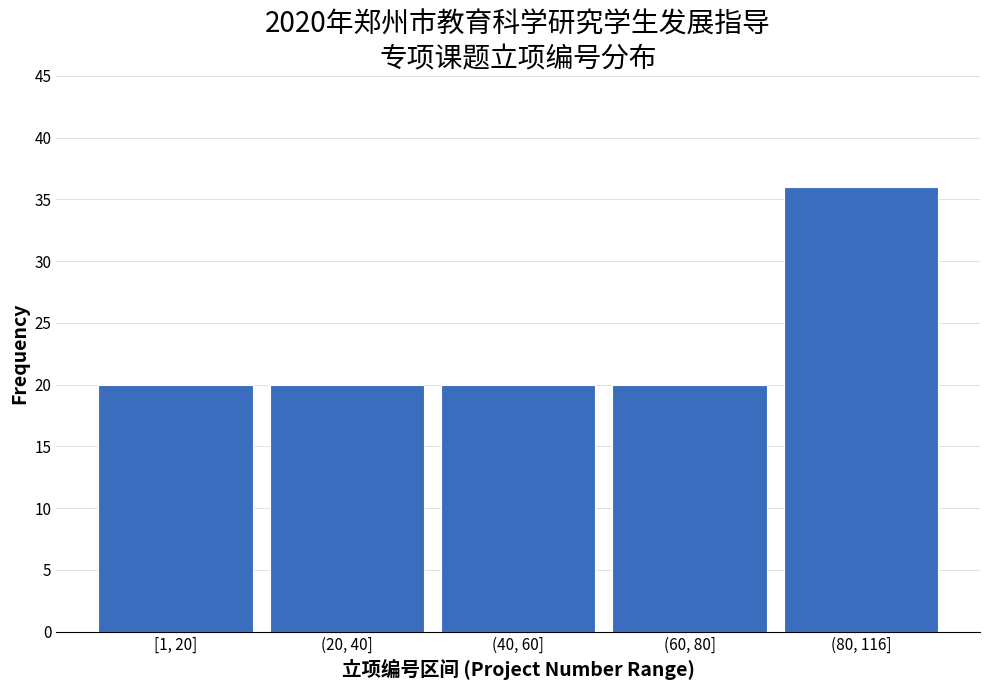

Reading left to right, list all the values displayed in this chart.

20	20	20	20	36